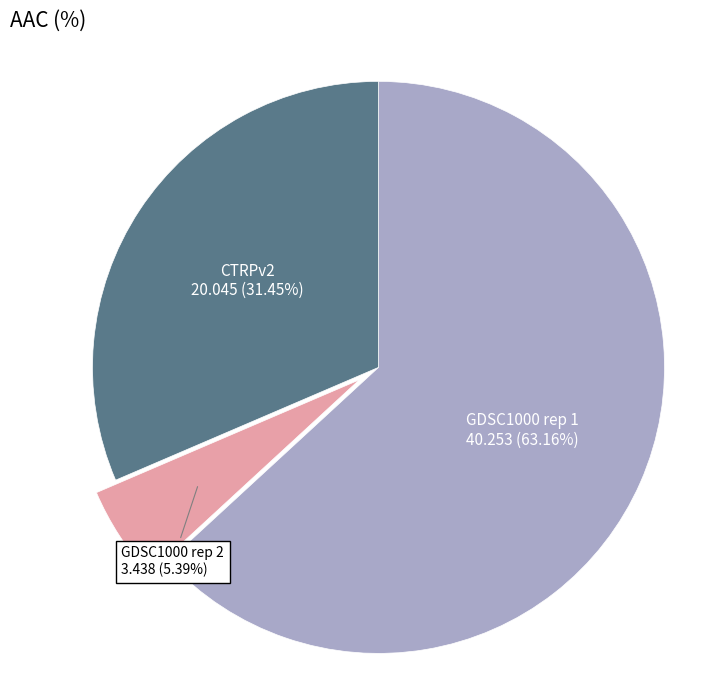

Between GDSC1000 rep 1 and CTRPv2, which is larger?

GDSC1000 rep 1